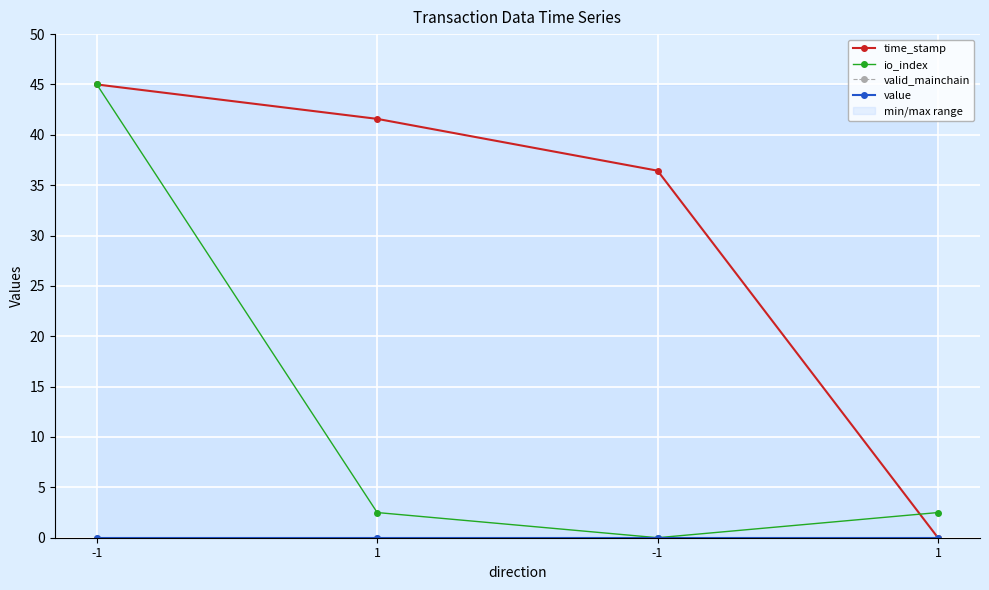

At 1, list the series in order from smallest to largest.

valid_mainchain, value, io_index, time_stamp